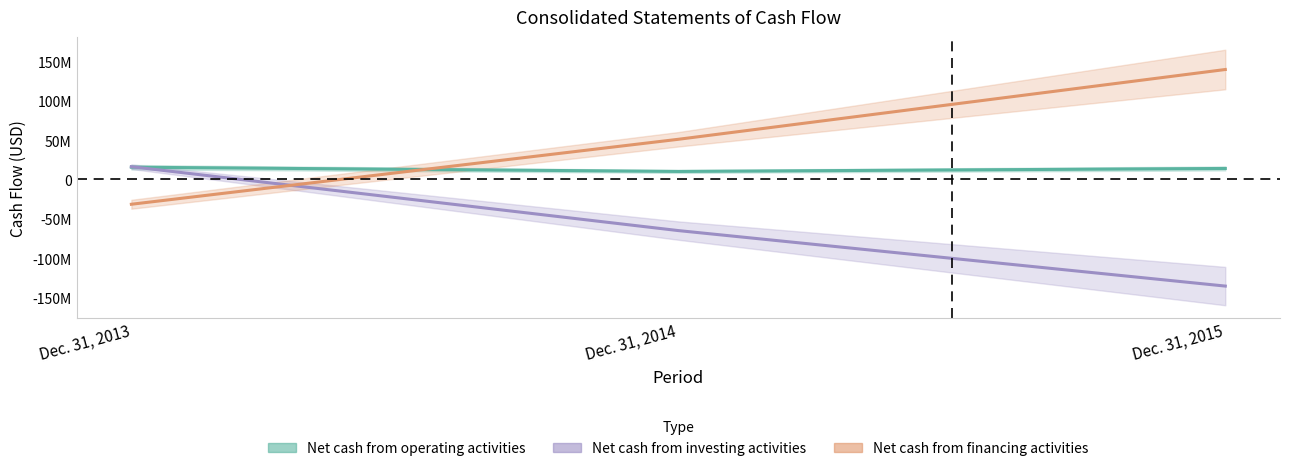

Is the value of Net cash from operating activities at Dec. 31, 2015 greater than the value of Net cash from financing activities at Dec. 31, 2015?

No